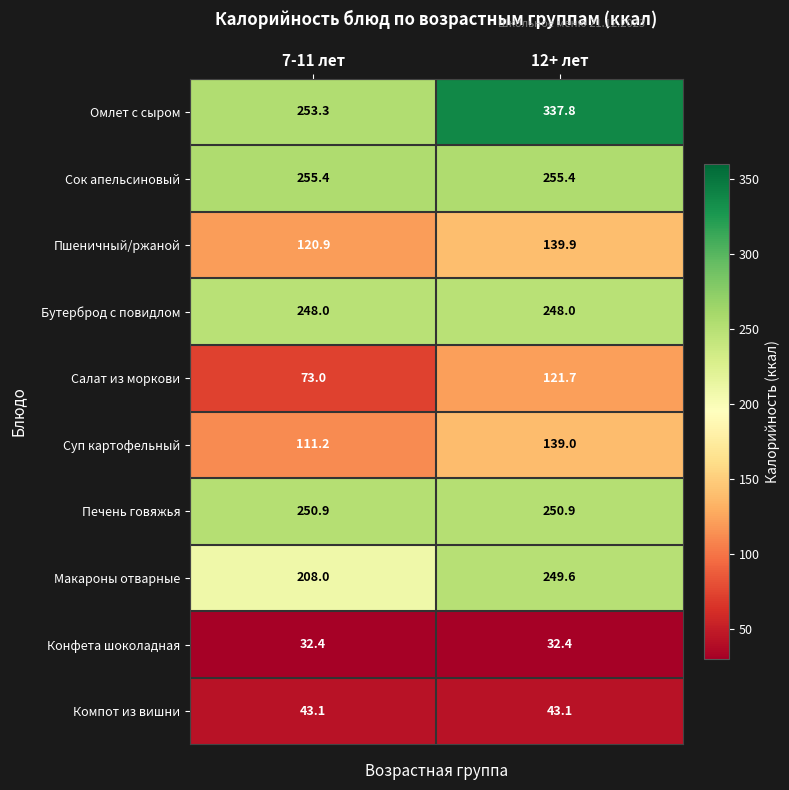

What is the minimum value for Печень говяжья?

250.9